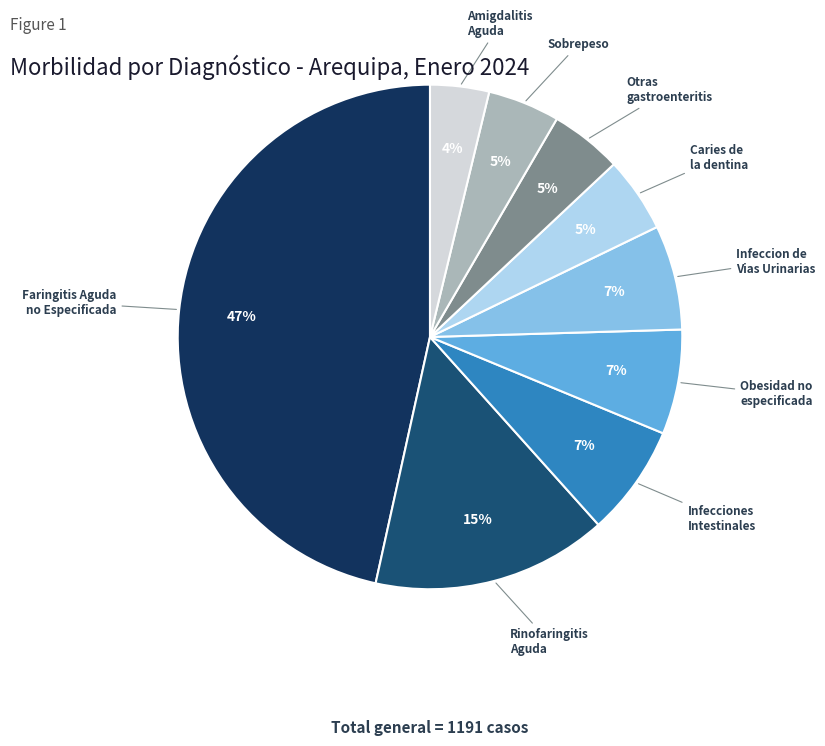

Count the number of slices in the pie.

9